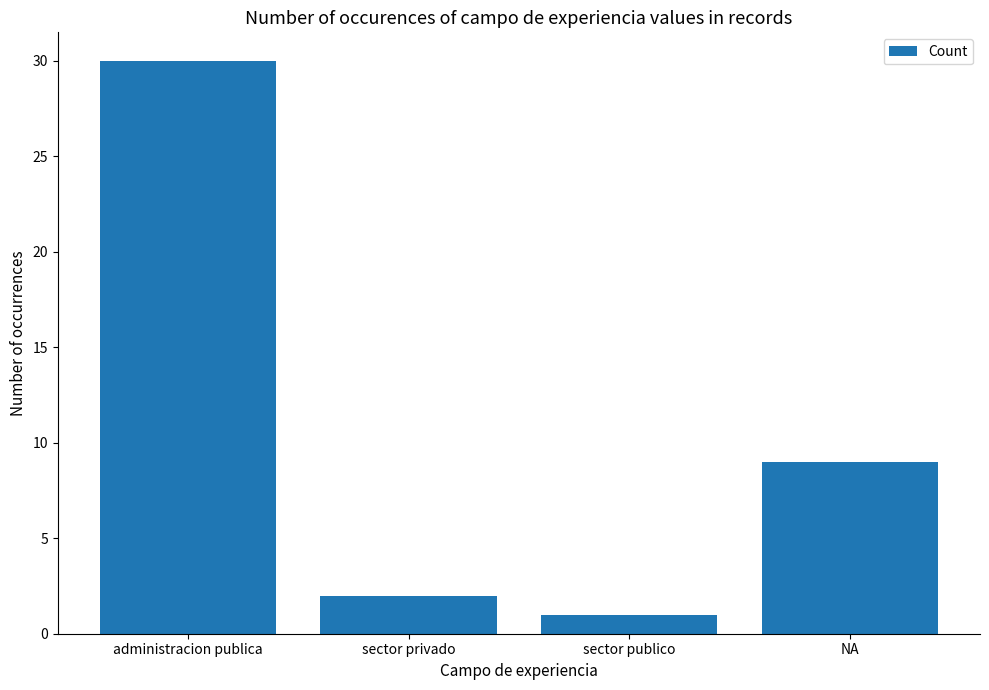

What is the sum of all values?

42